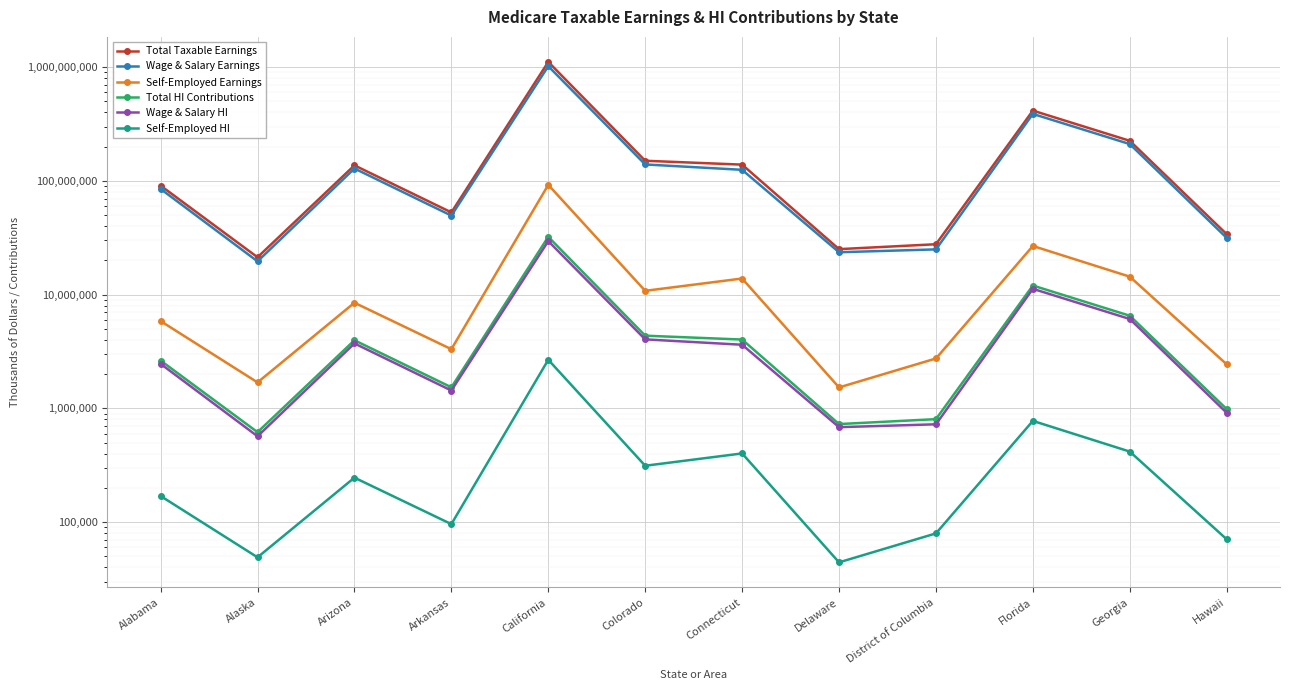

Between Georgia and Hawaii, which is larger?

Georgia